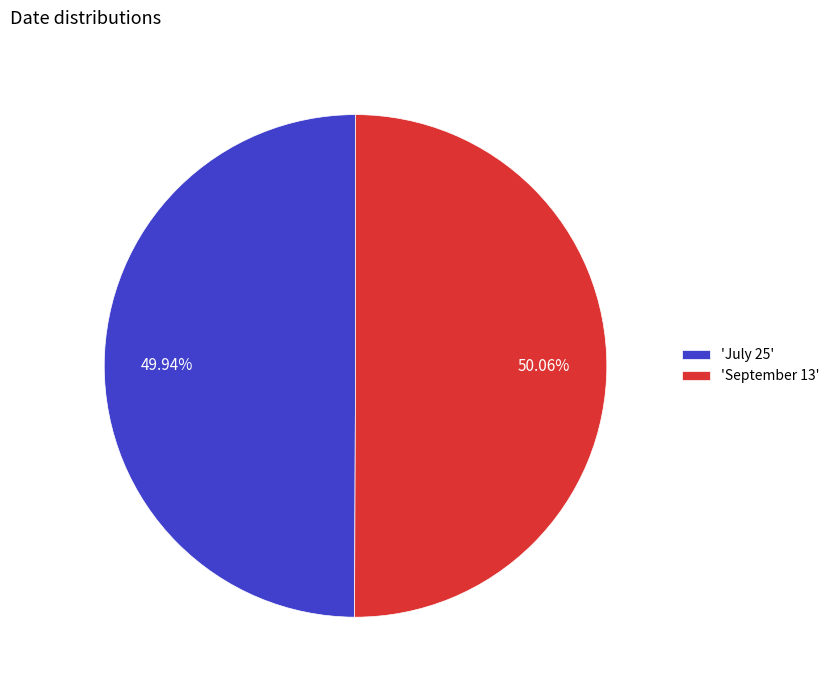

Is there a majority slice in this chart?

Yes